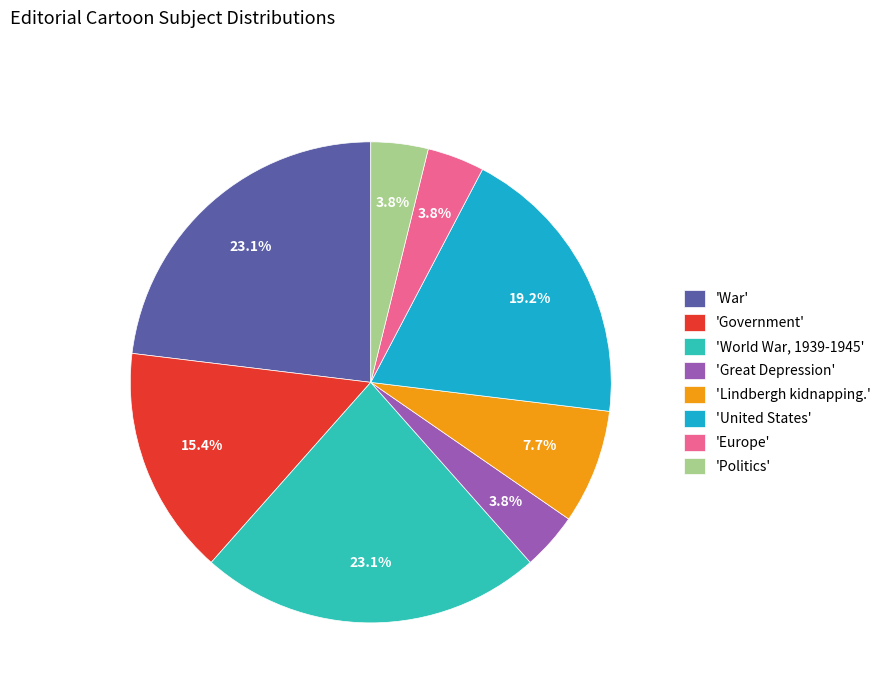

Is there any slice that represents more than half of the pie?

No